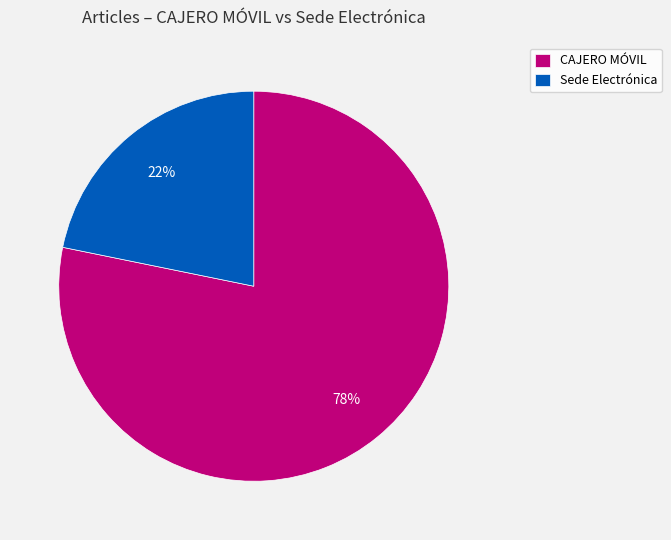

Is it true that Sede Electrónica is 34% of the pie?

False